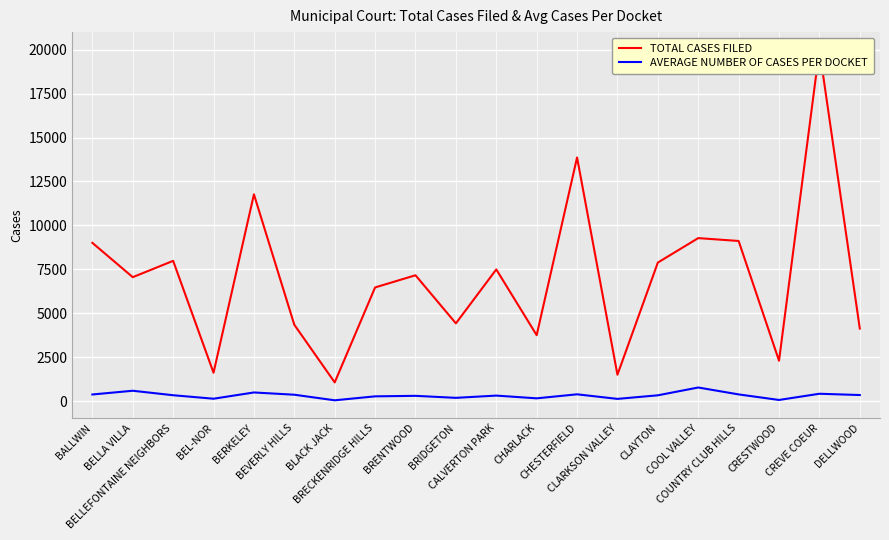

Where is the first local minimum for TOTAL CASES FILED?

BELLA VILLA